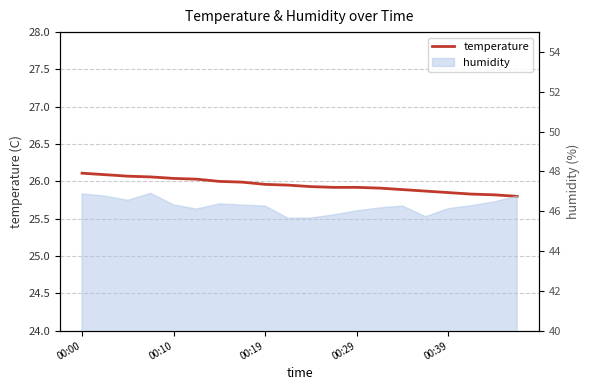

At which category does the chart reach its peak across all series?

00:00